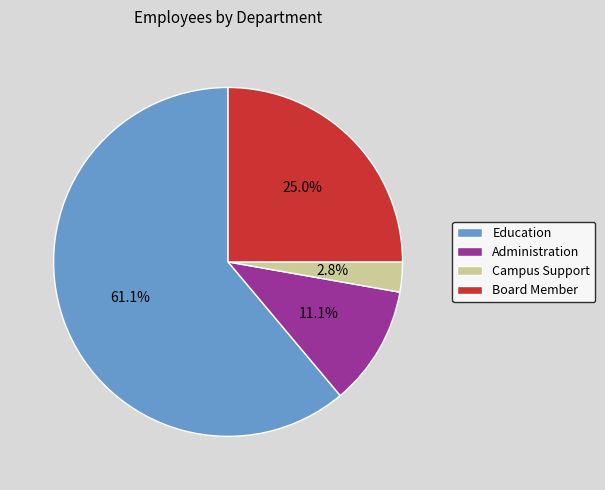

Is the sum of Education and Campus Support greater than half?

Yes